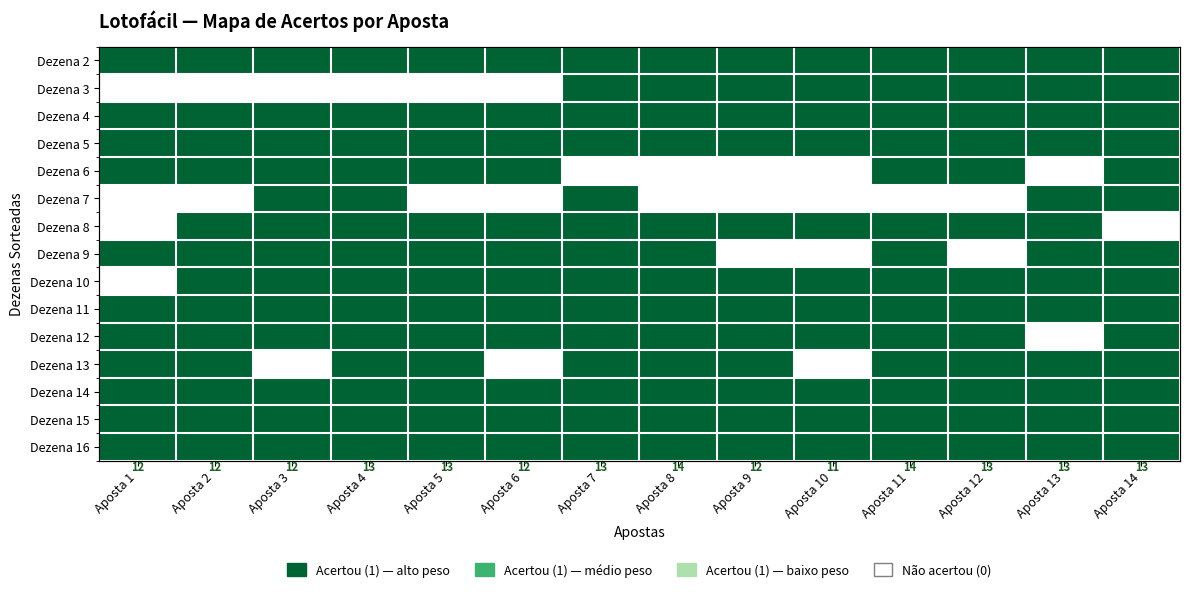

What is the total value across all series at Aposta 10?

21